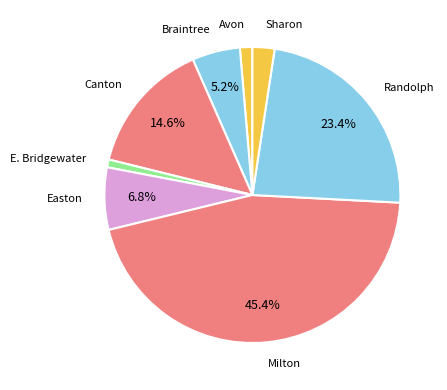

What is the largest slice in the pie chart?

Milton